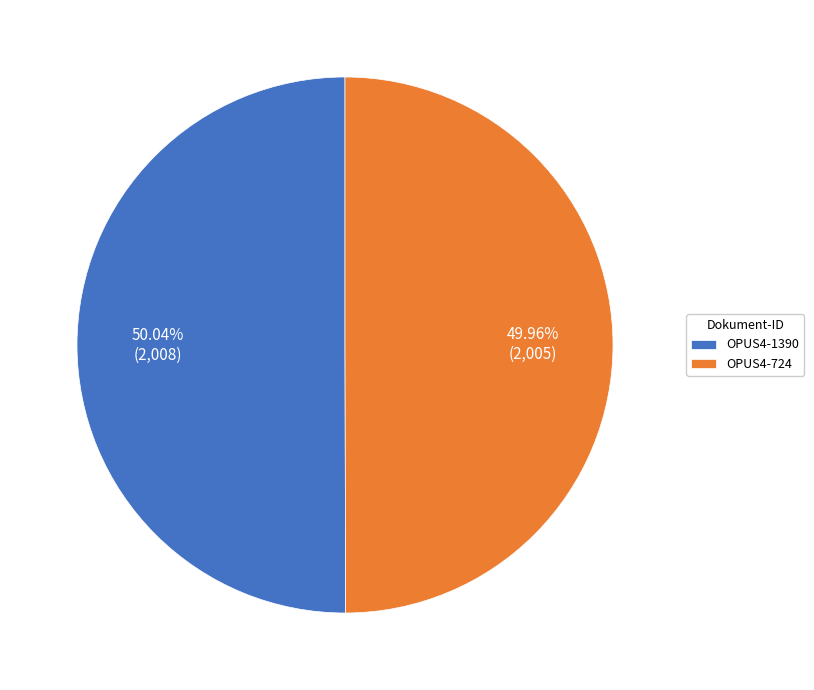

Is there a majority slice in this chart?

Yes